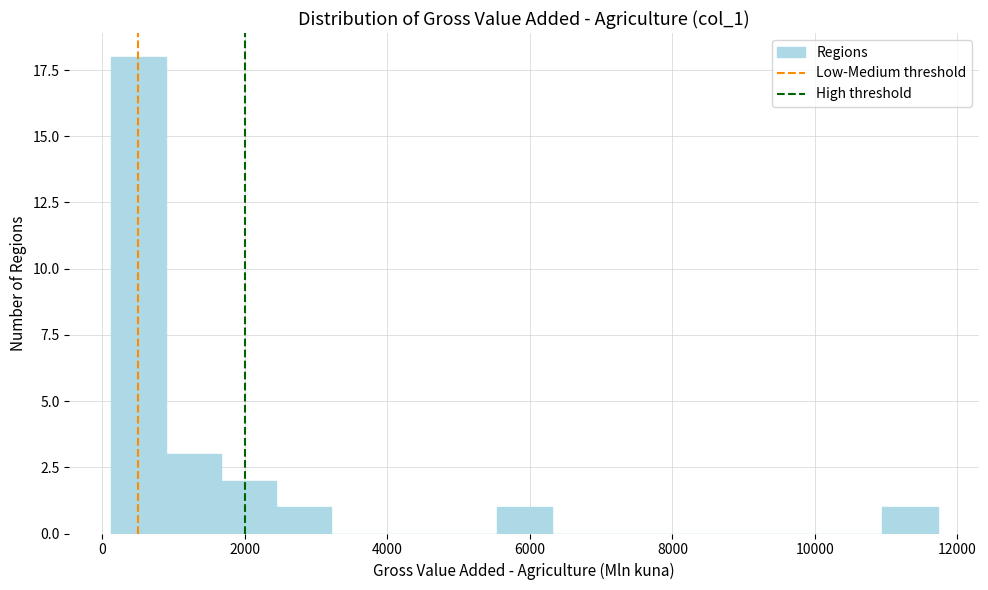

Around what value on the x-axis is the tallest bar? Give the approximate position of its centre, as read against the axis.

600